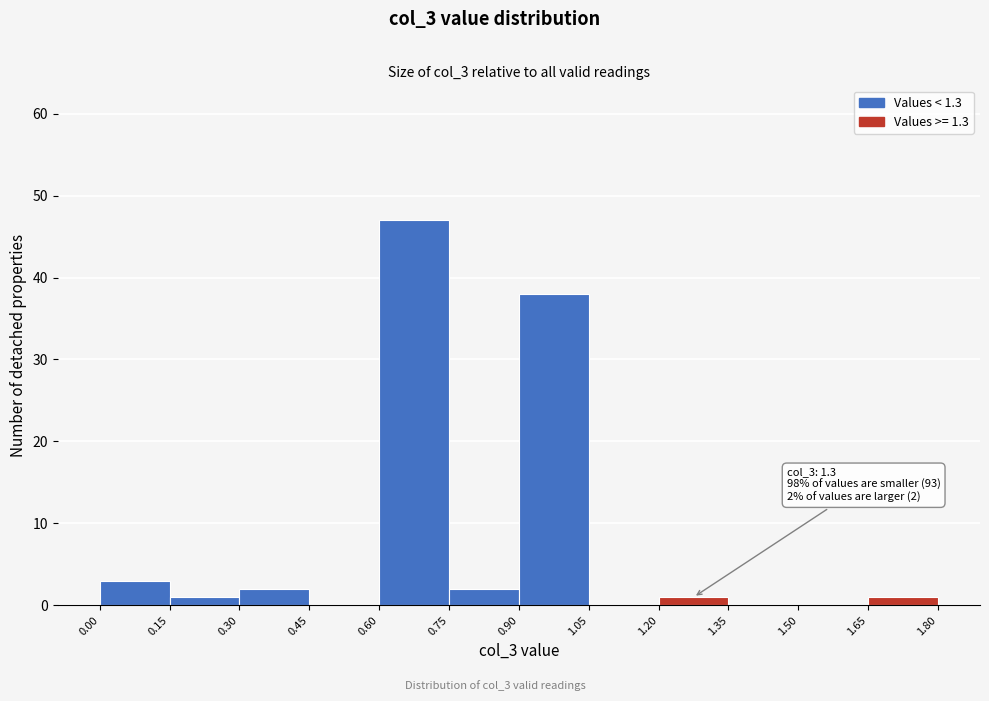

Over which range of the x-axis is the bar tallest?

0.60 to 0.75